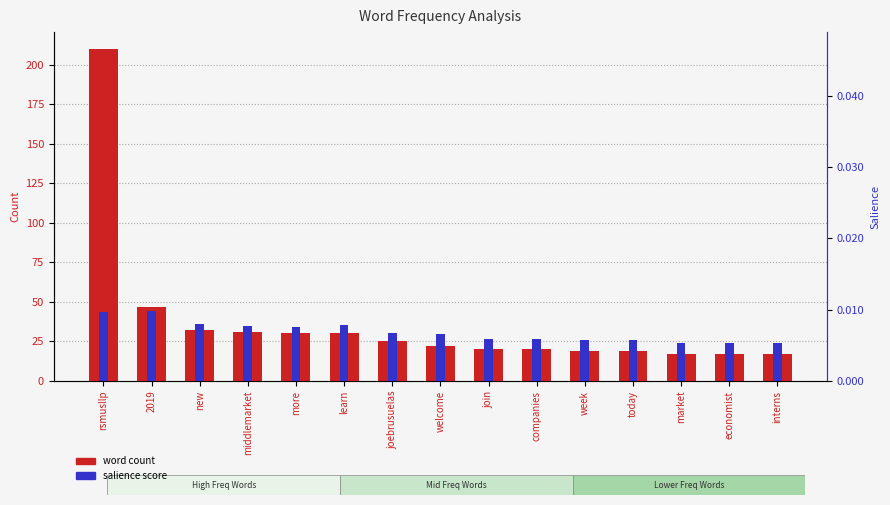

What is the label of the 9th bar from the right?

joebrusuelas